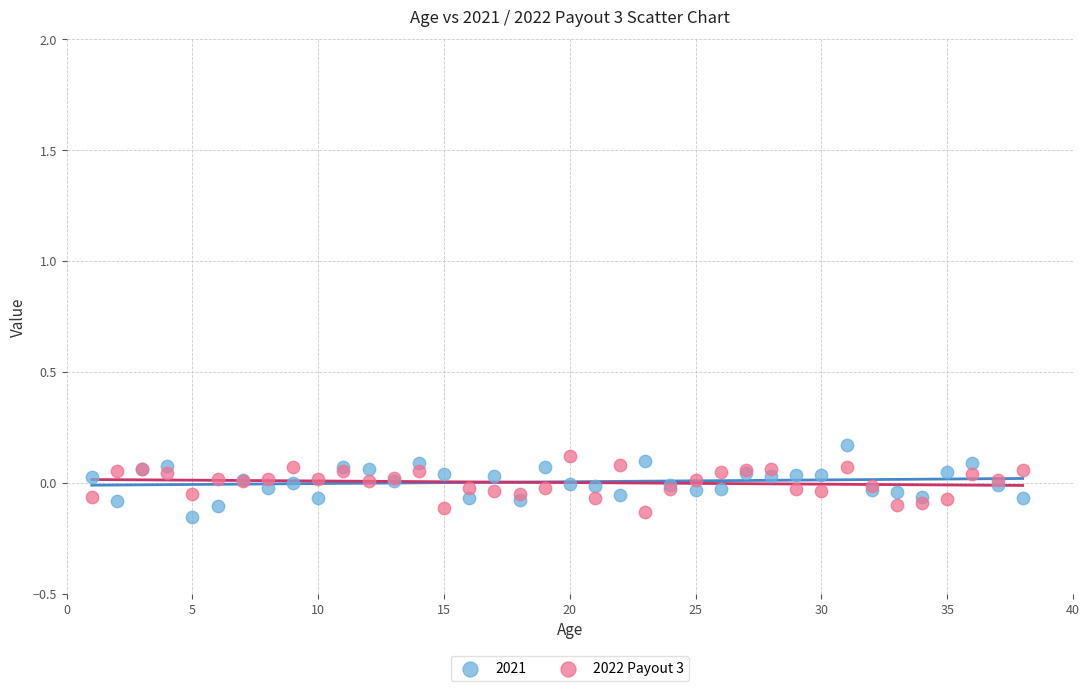

What is the X range (max minus min) for the scatter plot?

37.0